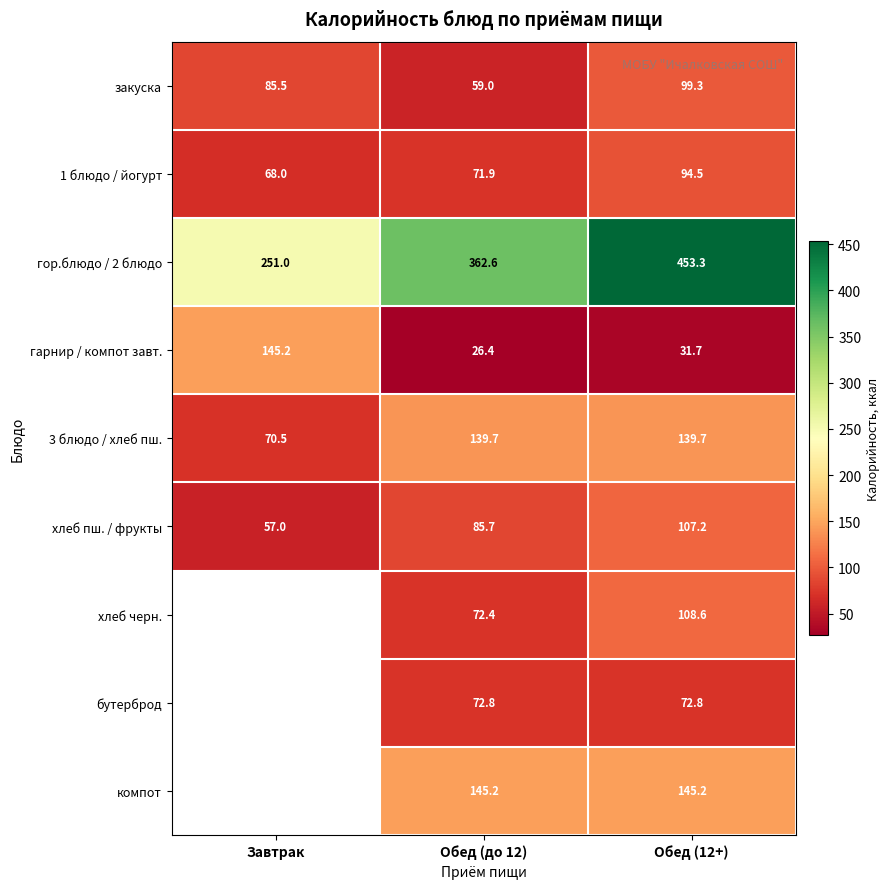

Read the гор.блюдо / 2 блюдо value at Обед (12+).

453.3